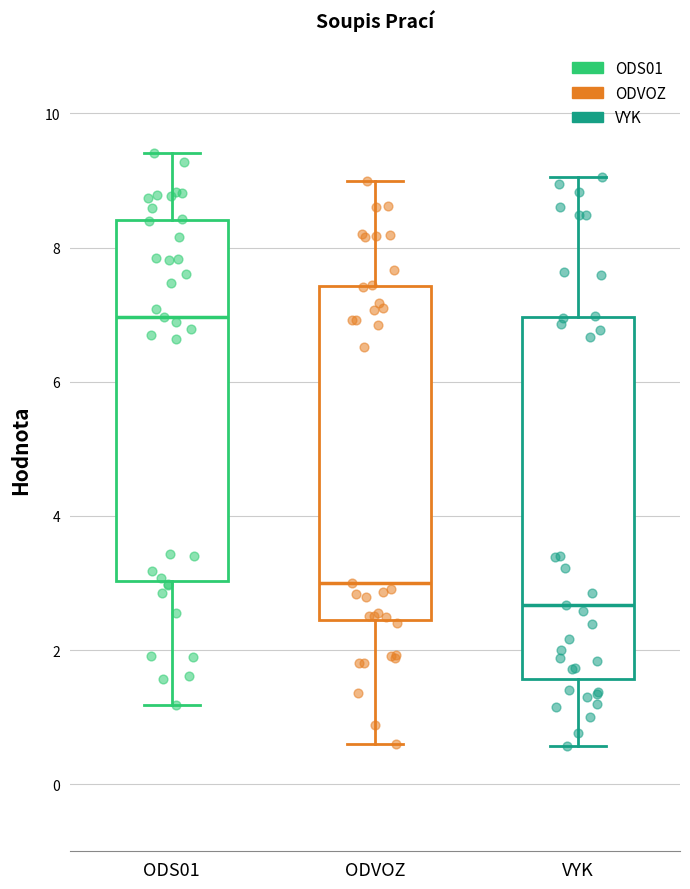

Which box has the highest median line?

ODS01